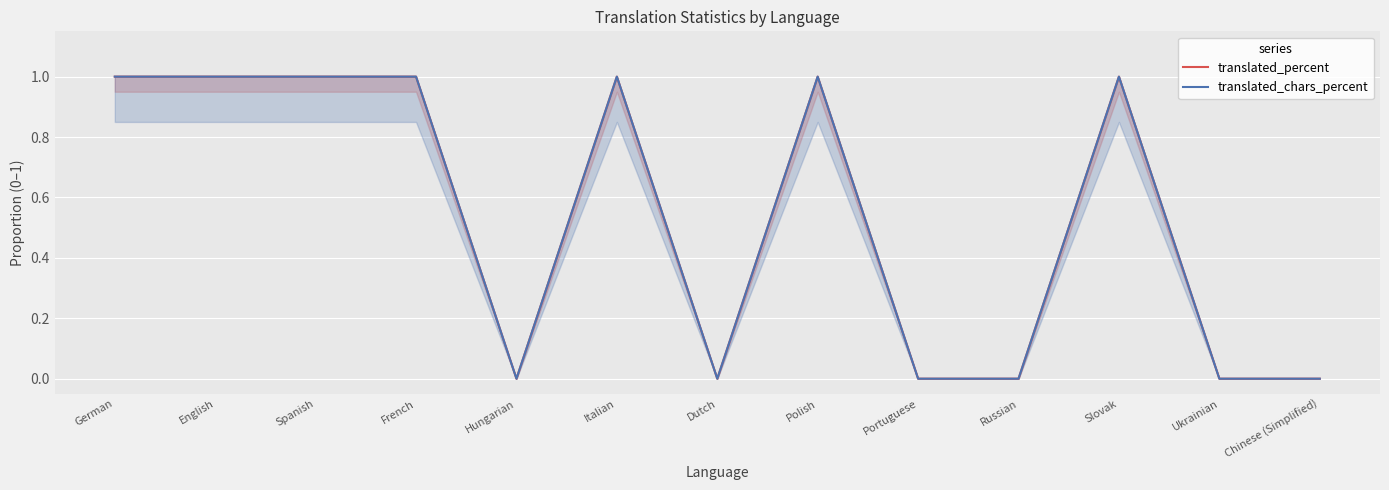

What is the value of the translated_chars_percent point at the 8th from the left?

1